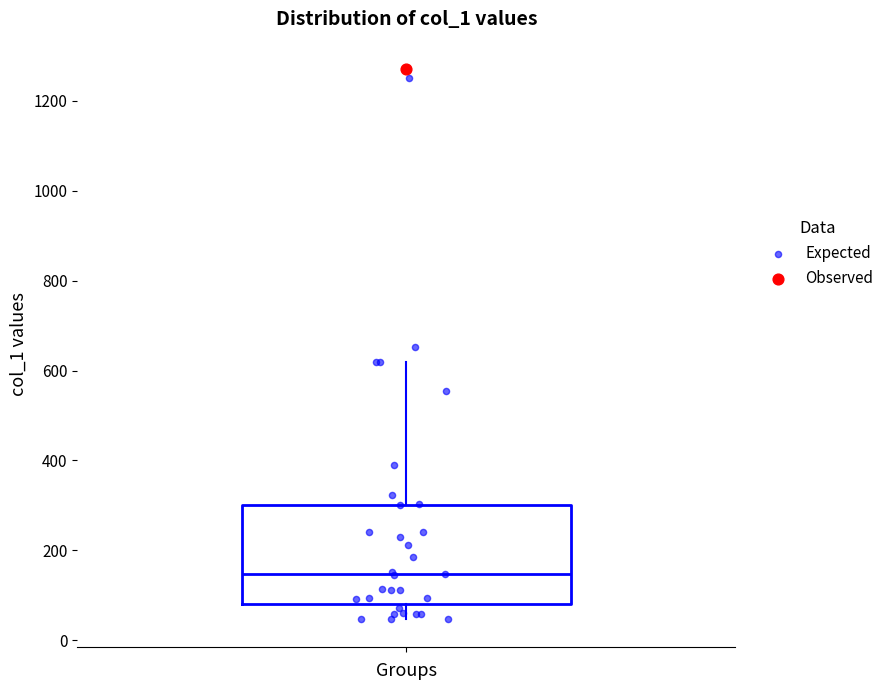

Where does the lower whisker of the box end on the y-axis? The values are not printed on the chart, so give them approximately, as read against the axis.

40